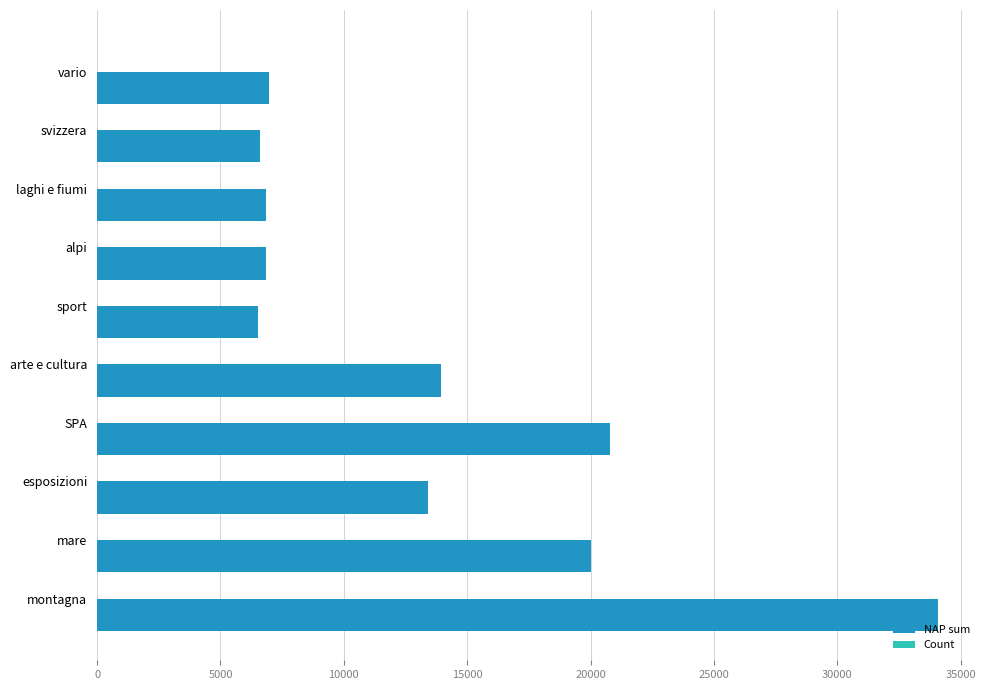

At which category is the sum across all series the highest?

montagna